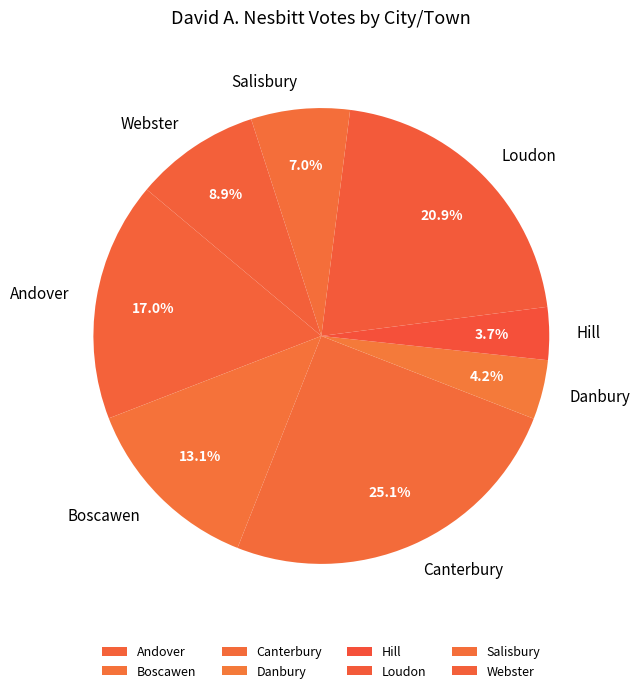

What is the largest slice in the pie chart?

Canterbury